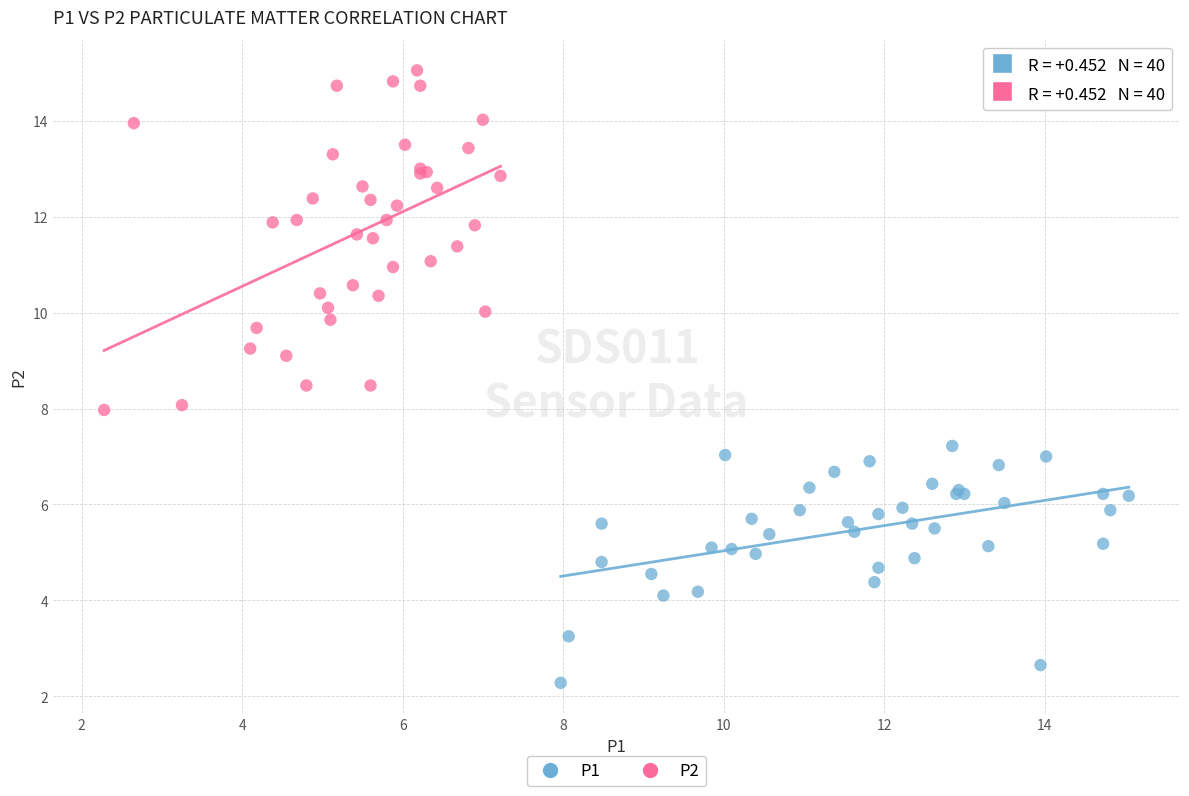

Which series reaches the minimum Y coordinate?

P1